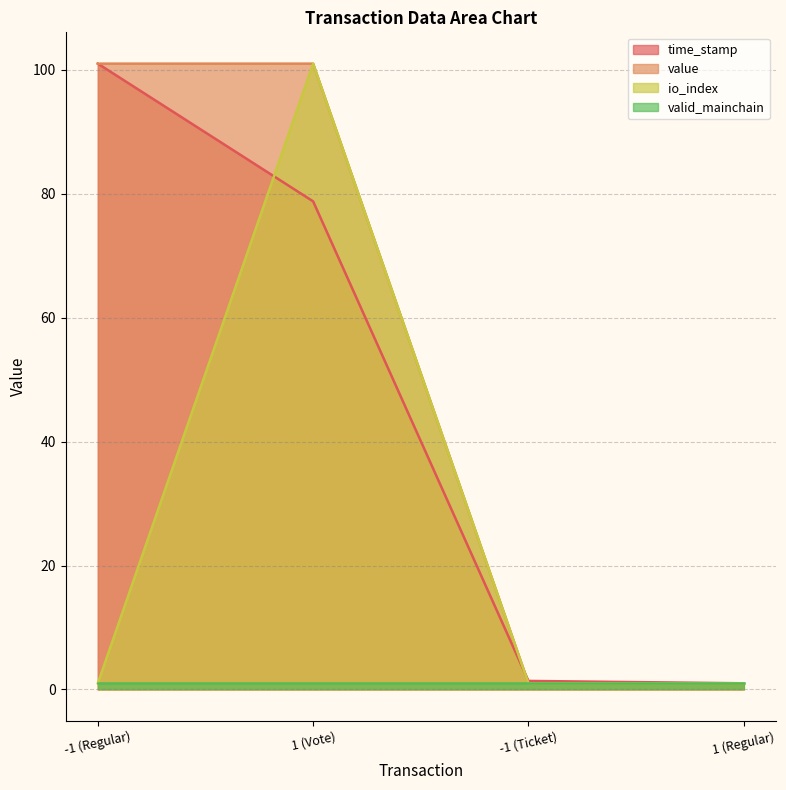

Between -1 (Regular) and -1 (Ticket), which series saw the biggest shift?

value